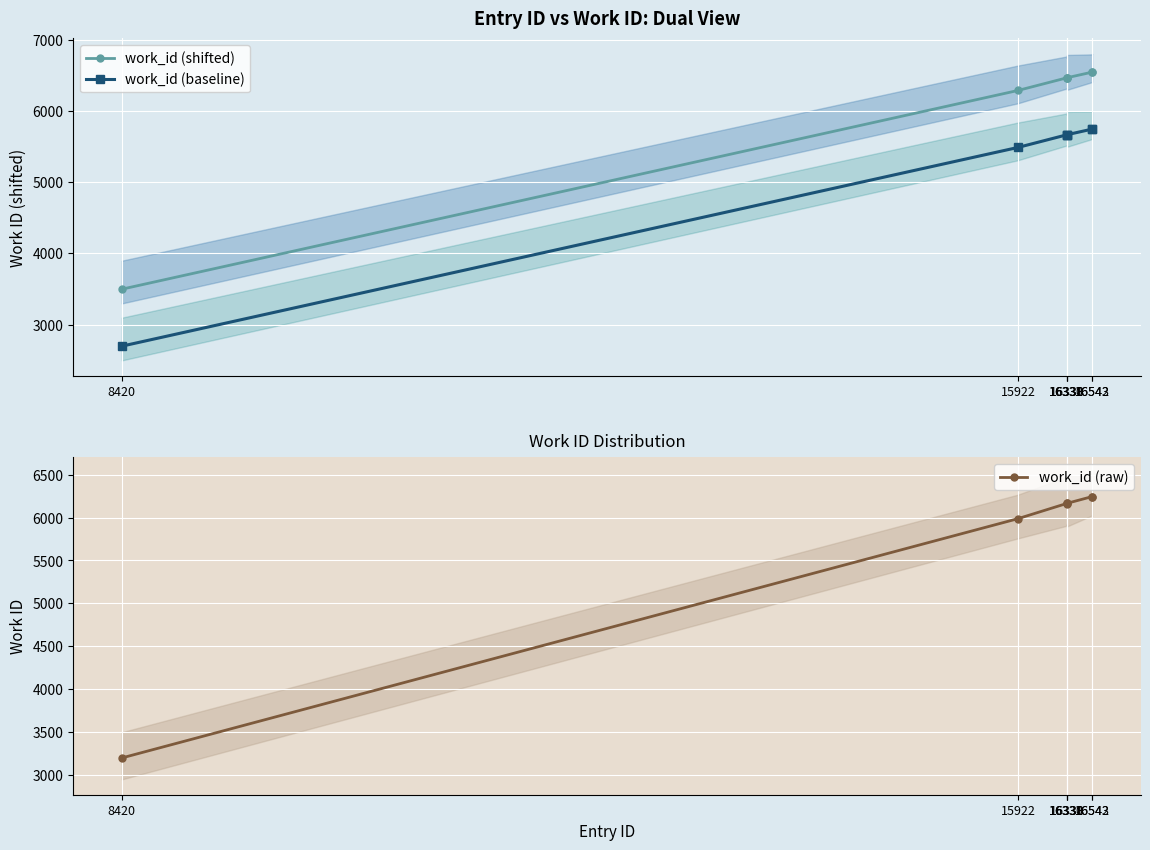

Which series has the widest spread of values?

work_id (shifted)